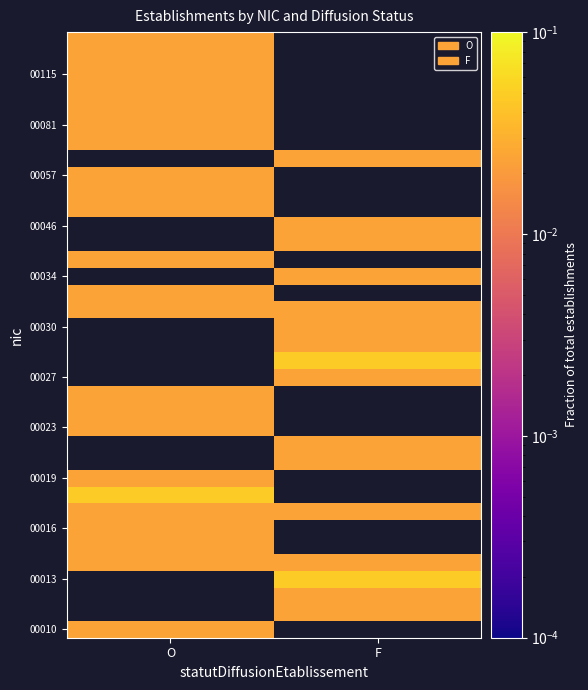

Which category has the lowest value across all series?

O